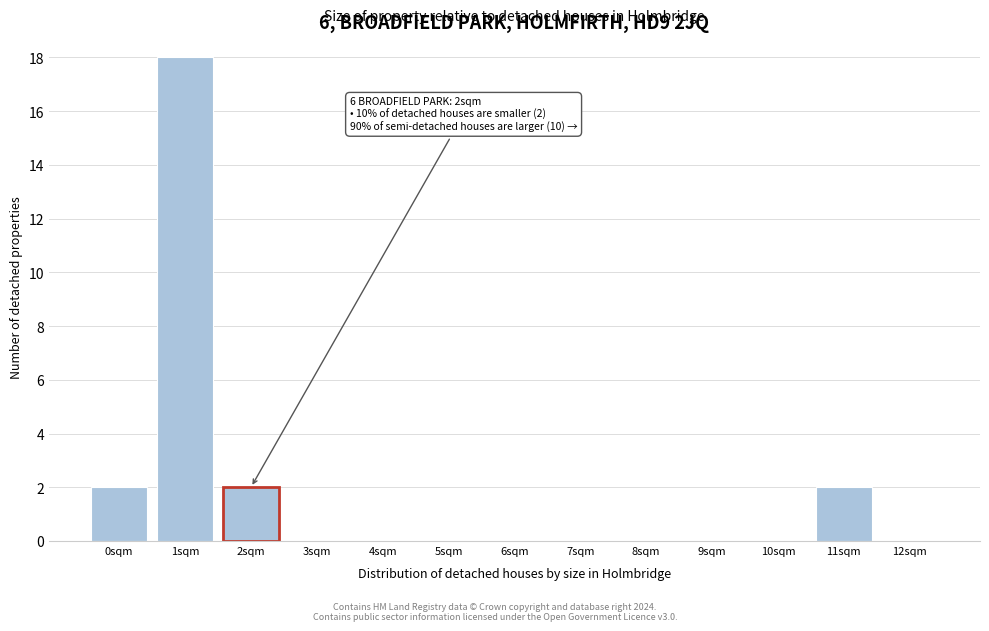

Reading right to left, list all the values displayed in this chart.

12sqm=0	11sqm=2	10sqm=0	9sqm=0	8sqm=0	7sqm=0	6sqm=0	5sqm=0	4sqm=0	3sqm=0	2sqm=2	1sqm=18	0sqm=2